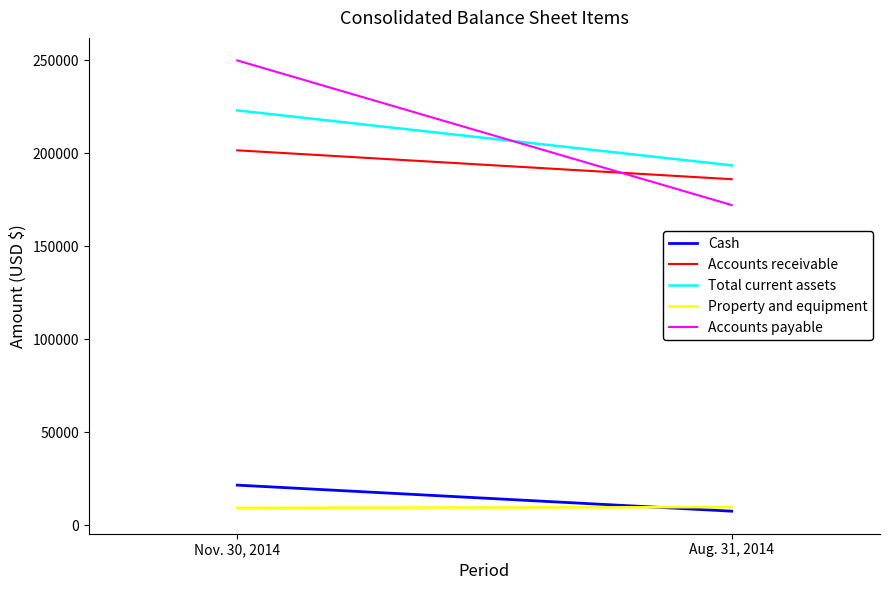

What is the maximum value shown in the chart?

249913